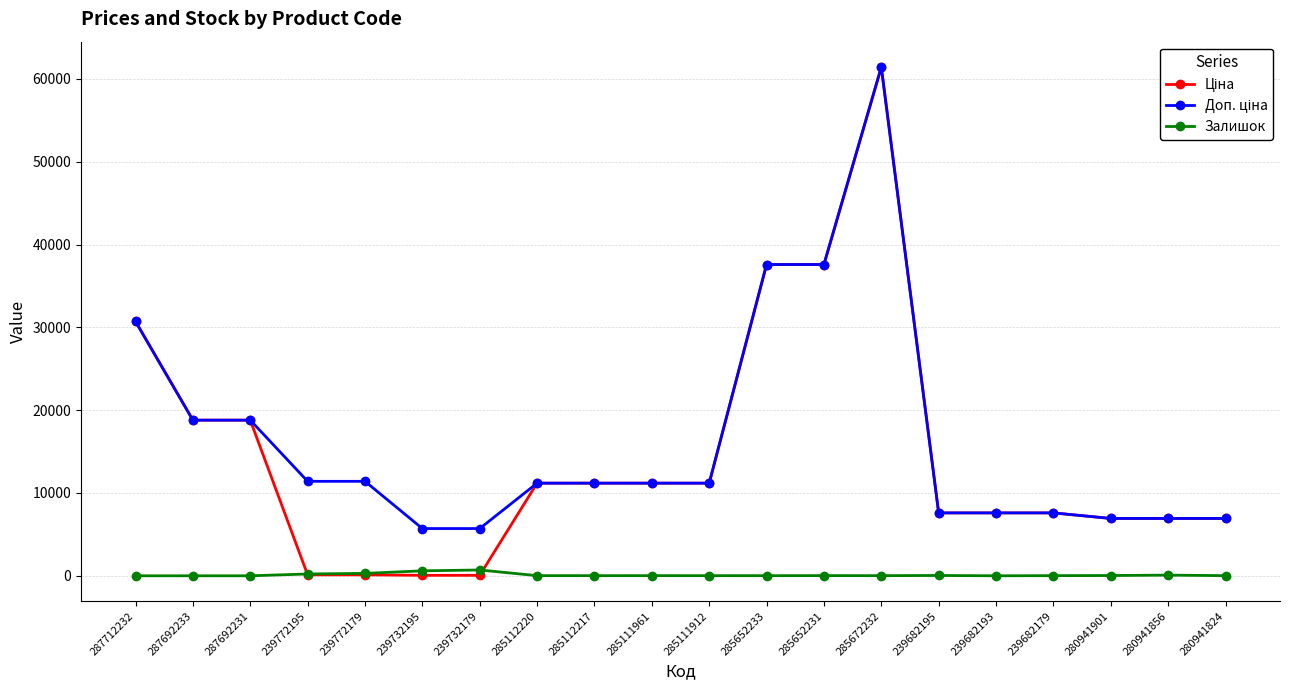

What is the label of the 4th point from the left?

239772195